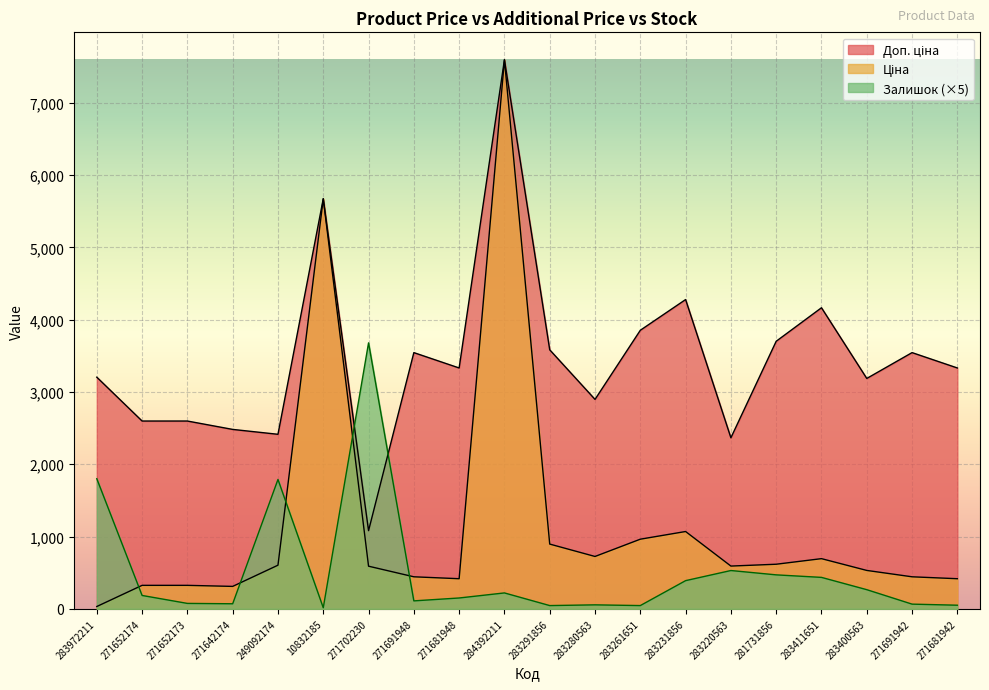

How many data points in Залишок are above 185?

9